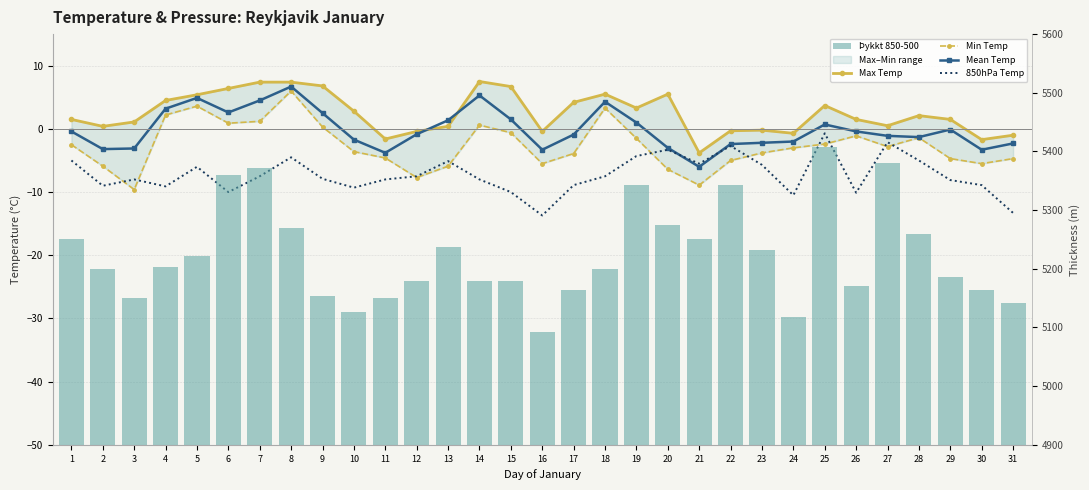

What is the sum of the Mean Temp values at 27 and 5?

3.8